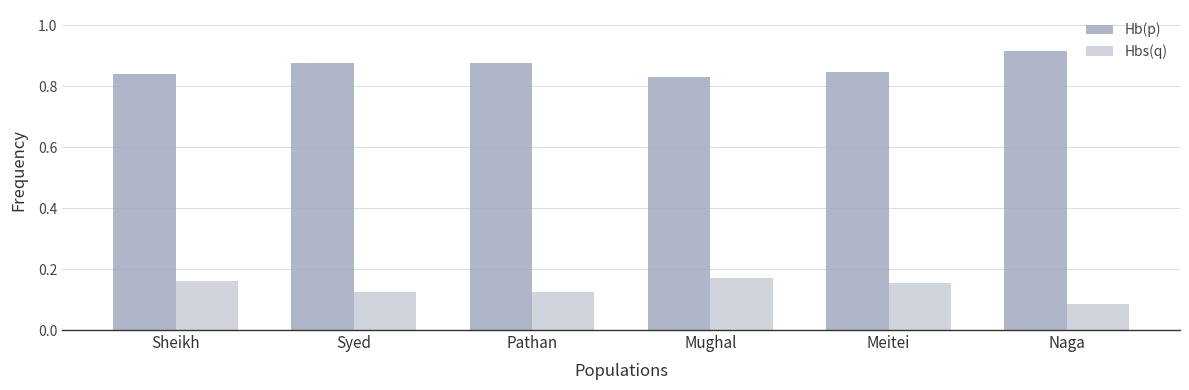

Which series has the largest total across all categories?

Hb(p)